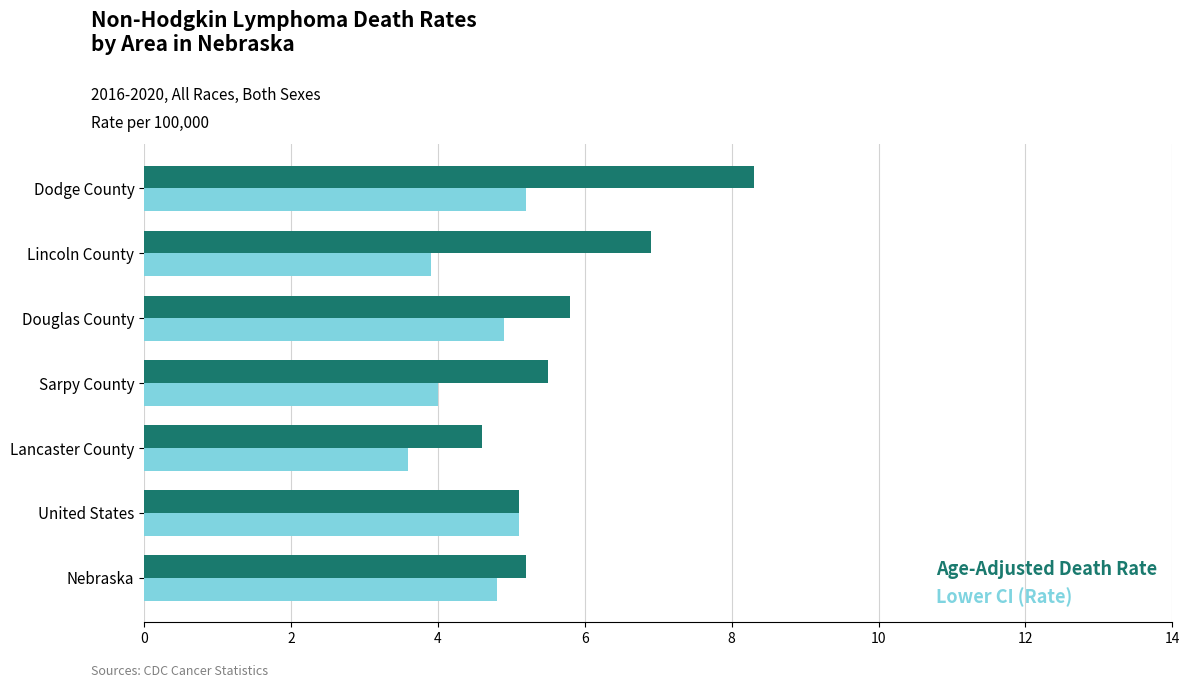

Rank the series by their maximum value, from highest to lowest.

Age-Adjusted Death Rate, Lower CI (Rate)